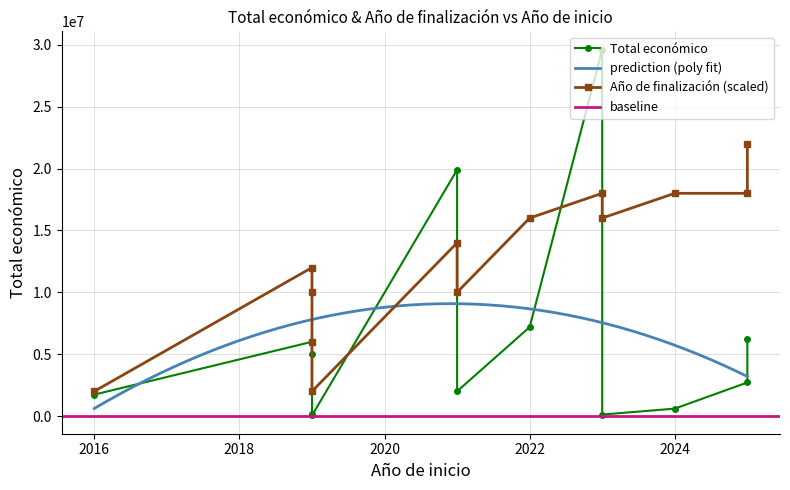

Is it true that Año de finalización equals 2019 at 2016?

True